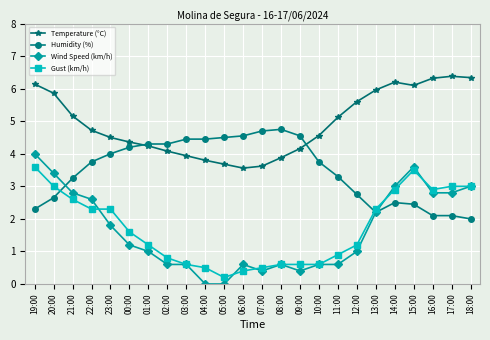

After their last crossing, which series has the higher values: Gust (km/h) or Humidity (%)?

Gust (km/h)